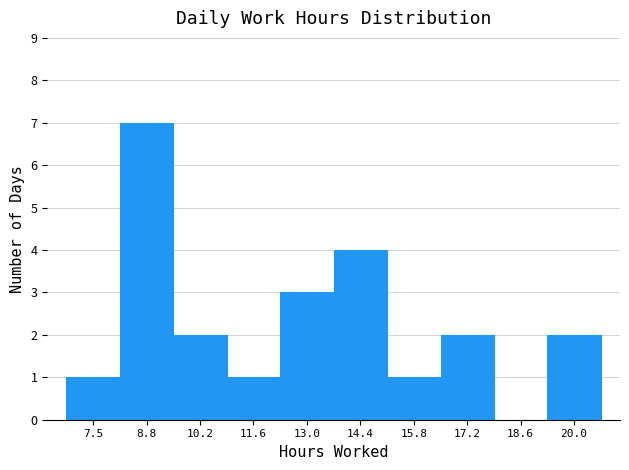

Over which range of the x-axis is the bar tallest?

8.2 to 9.6